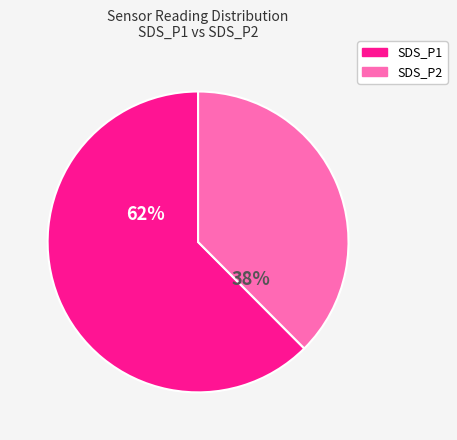

What is the majority slice?

SDS_P1